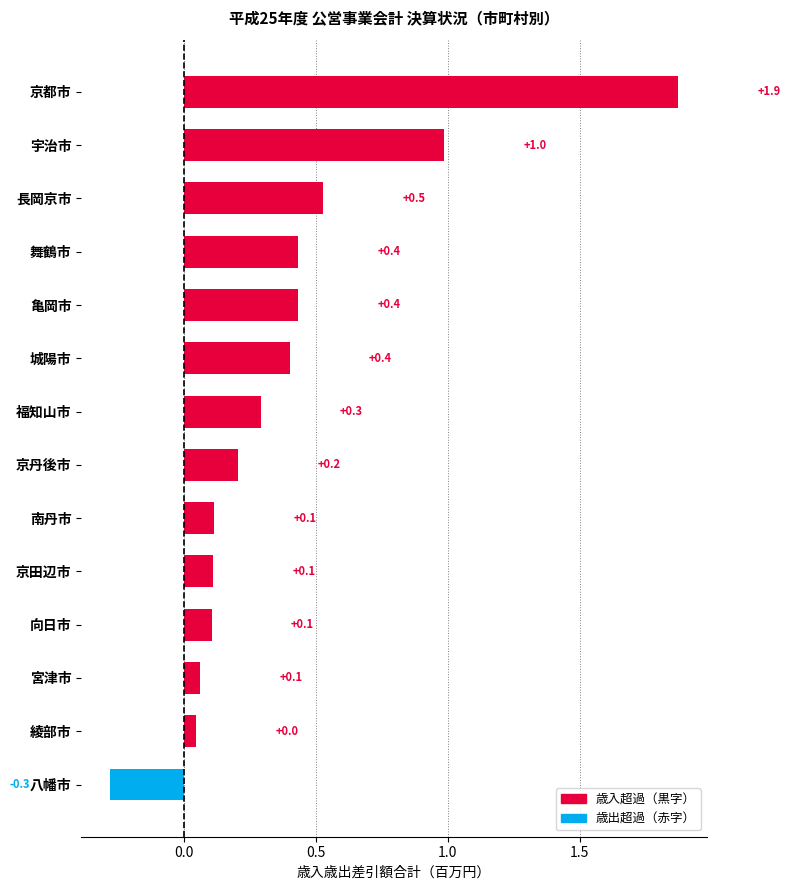

How many data points are less than 0?

1